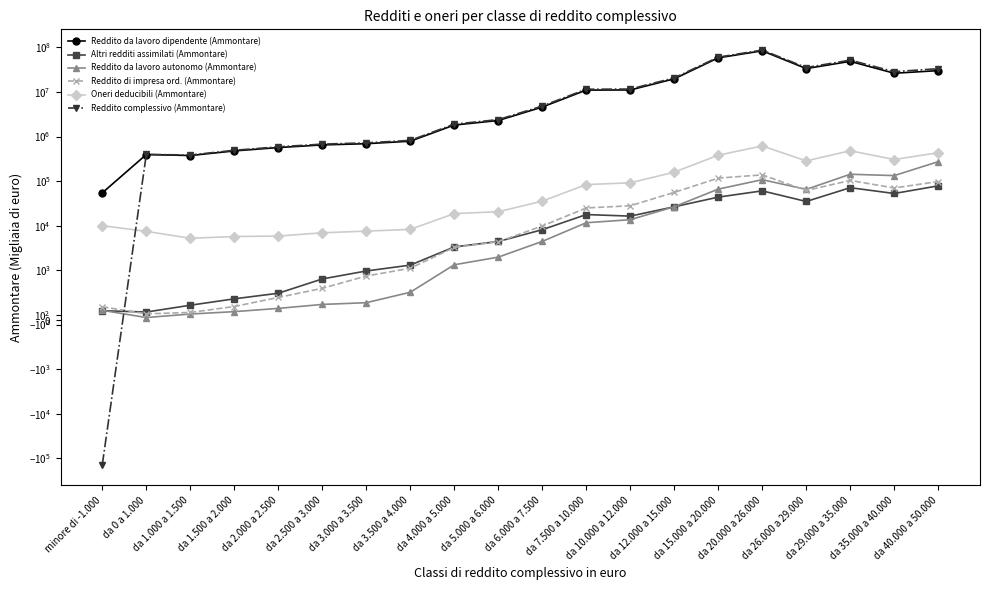

What is the approximate value of Oneri deducibili (Ammontare) at da 12.000 a 15.000?

158496